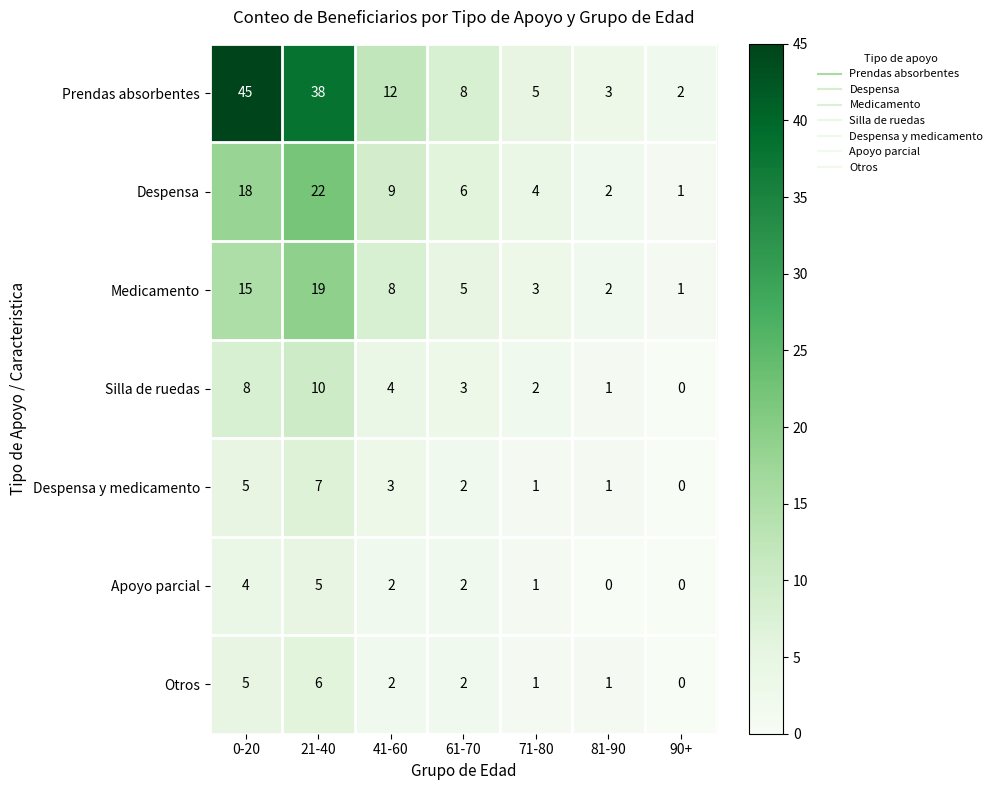

What is the total value across all series at 81-90?

10